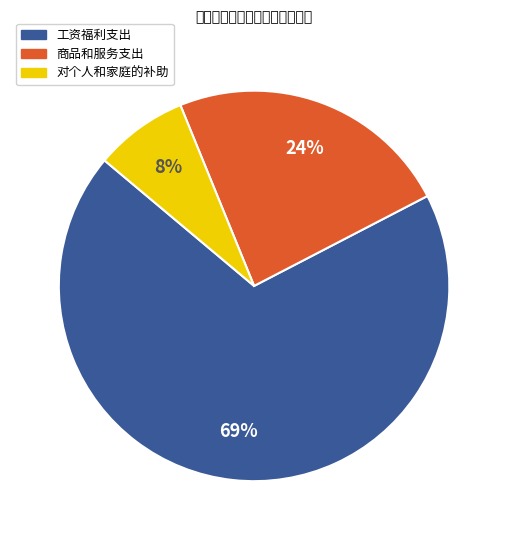

Rank the categories by value from highest to lowest.

工资福利支出, 商品和服务支出, 对个人和家庭的补助